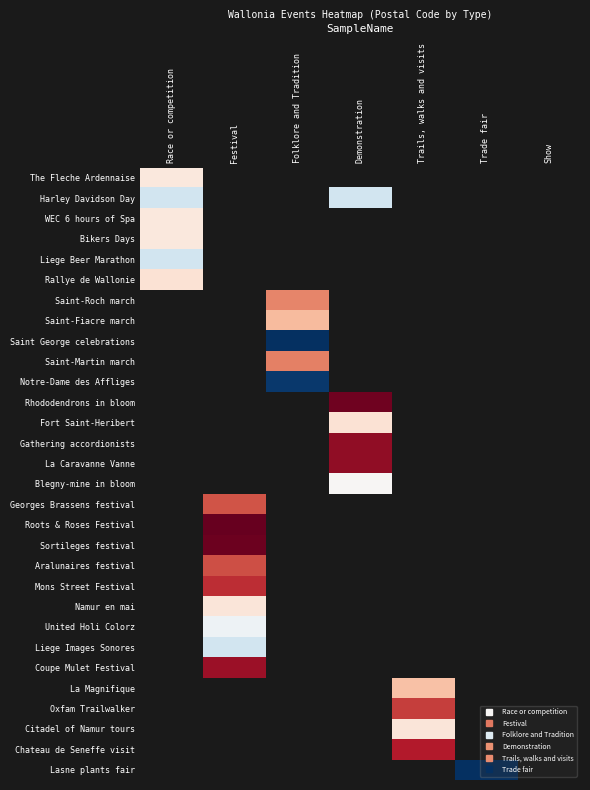

At how many categories does at least one series exceed 6086?

4